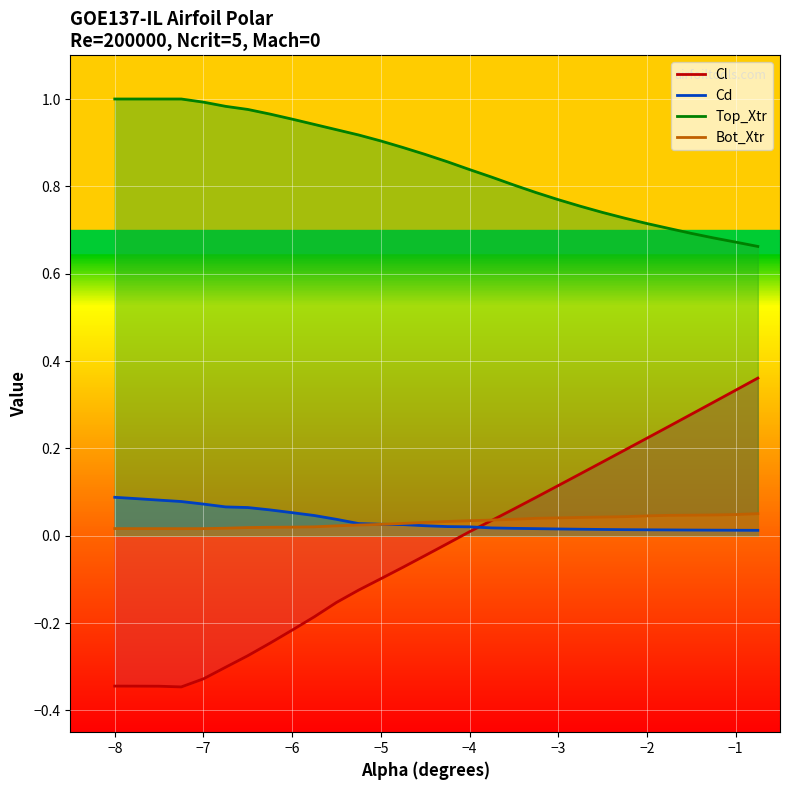

True or false: Bot_Xtr and Cl intersect in this chart.

True